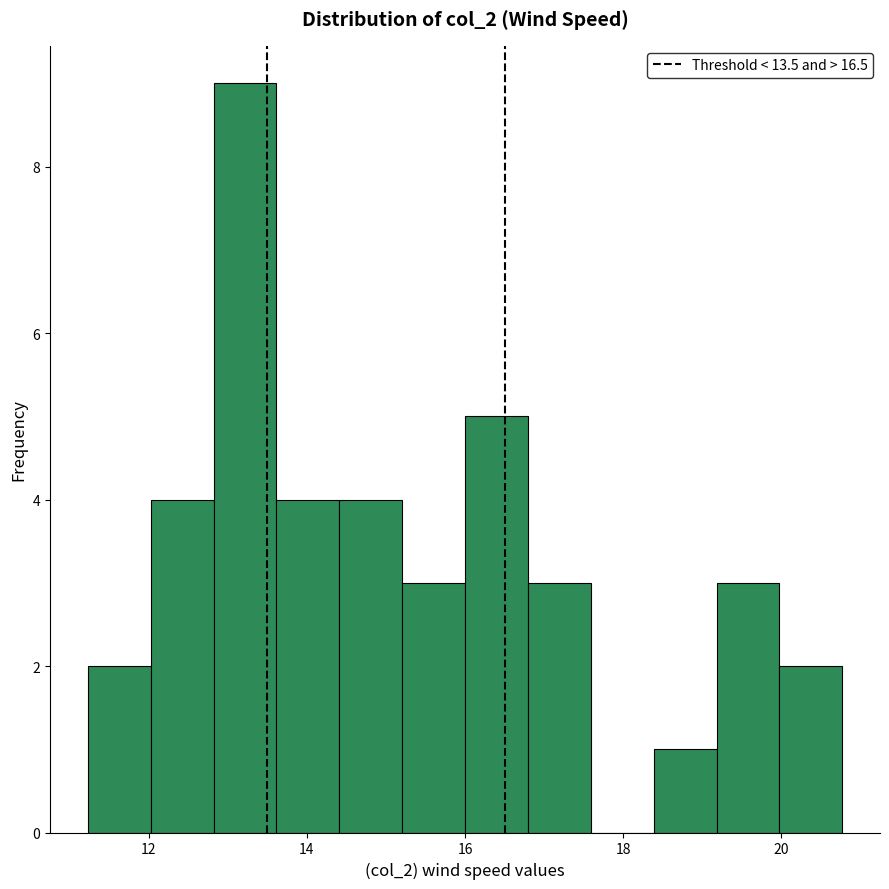

Read against the x-axis, roughly where is the centre of the tallest bar?

13.2